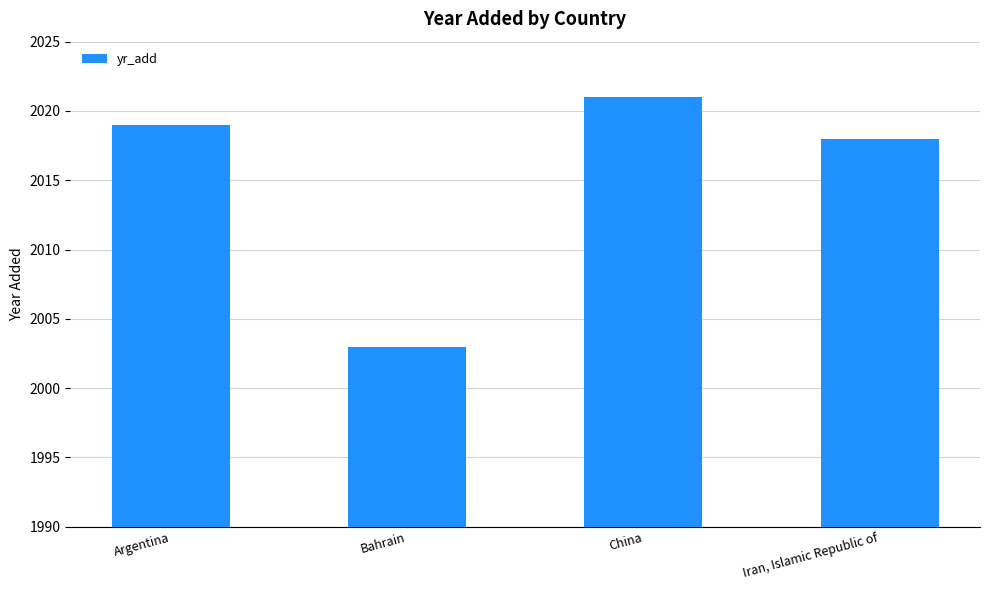

Reading left to right, extract all data points from this chart.

2019	2003	2021	2018